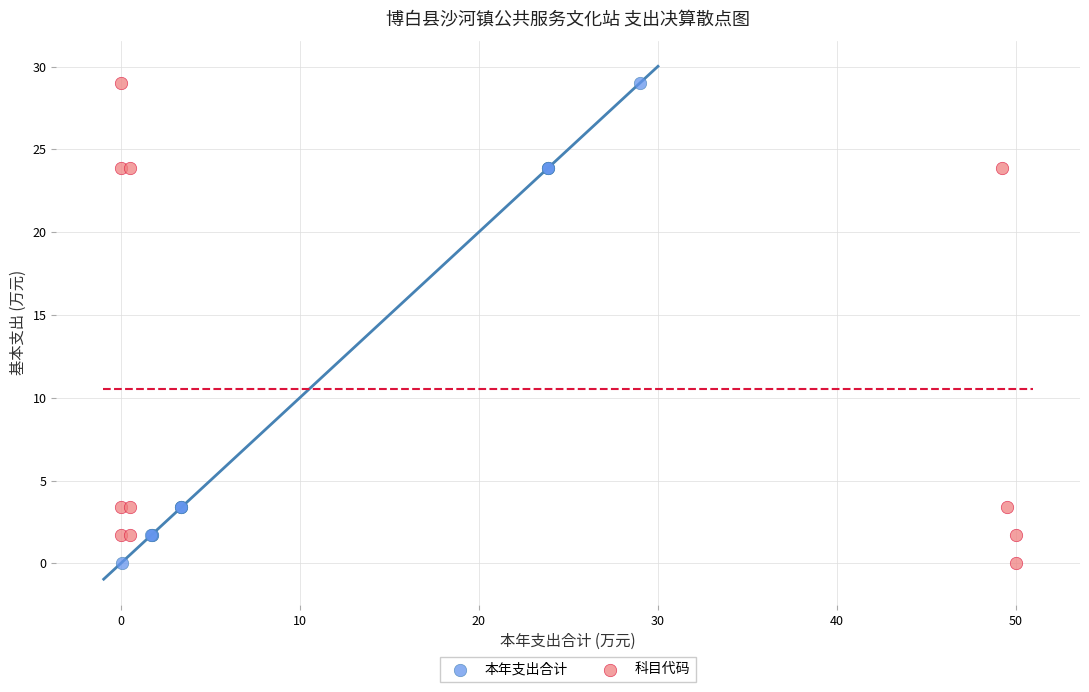

What are all the series names shown in the legend?

本年支出合计, 科目代码